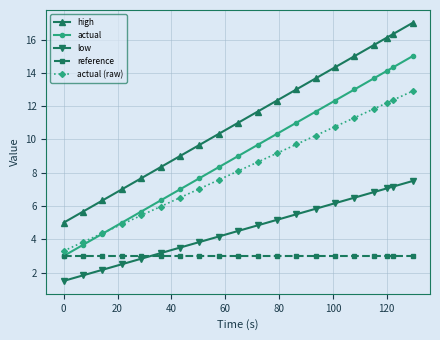

True or false: high and actual intersect in this chart.

False